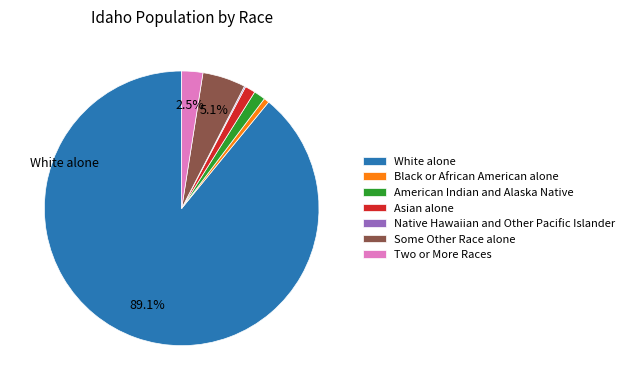

True or false: American Indian and Alaska Native accounts for 1% of the total.

True